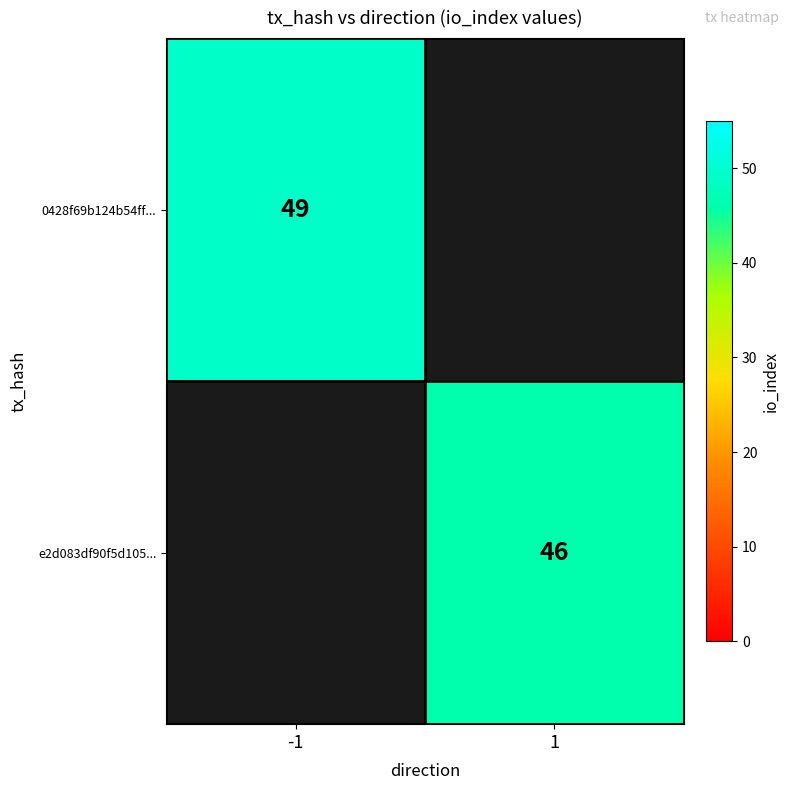

True or false: 0428f69b124b54ff... has a value of 34 at -1.

False